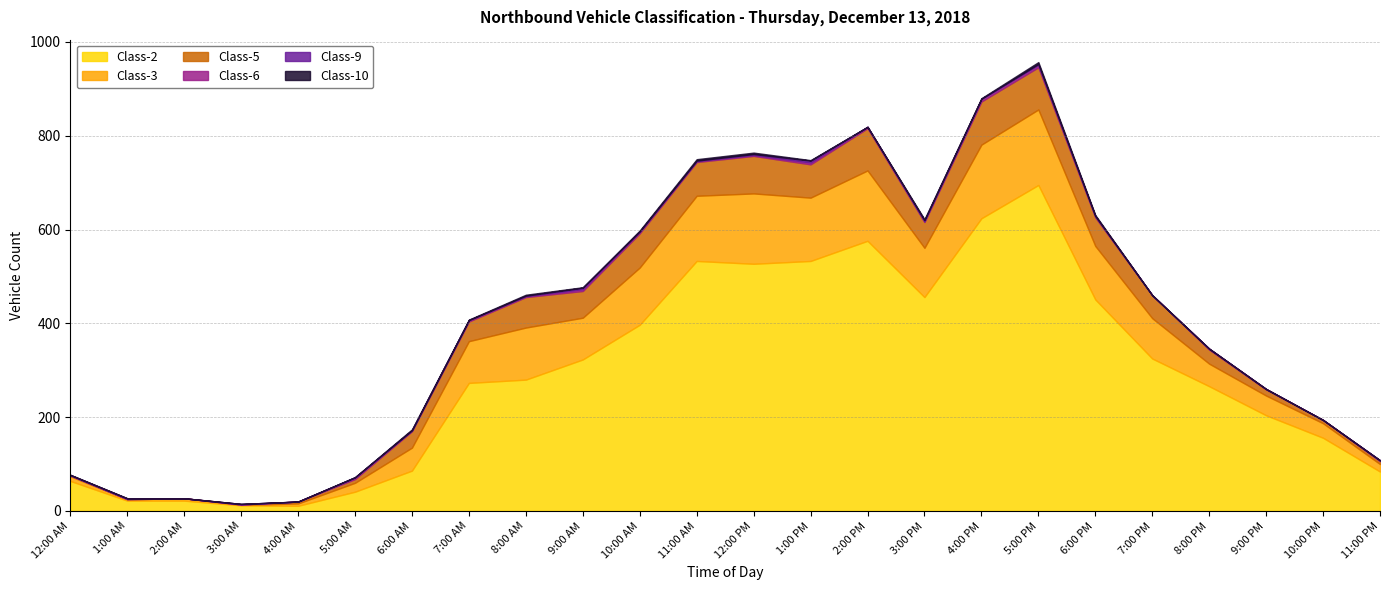

Reading left to right, list all the values displayed in this chart.

Class-2: 64	22	22	12	11	41	86	273	280	323	397	533	527	533	576	456	624	695	451	325	266	204	156	84
Class-3: 10	3	5	1	5	19	49	89	111	89	122	139	150	135	150	105	157	161	114	86	48	42	31	16
Class-5: 2	0	0	1	4	8	35	42	65	57	73	72	80	71	90	55	92	90	61	49	30	13	7	6
Class-6: 0	1	0	0	0	3	2	3	2	4	4	2	2	4	3	2	5	5	3	0	2	1	0	2
Class-9: 1	1	0	1	0	1	0	0	1	3	0	1	2	4	0	2	1	2	0	0	0	0	0	0
Class-10: 0	0	0	0	0	0	2	1	2	1	2	3	3	1	0	2	1	4	2	0	0	0	0	0